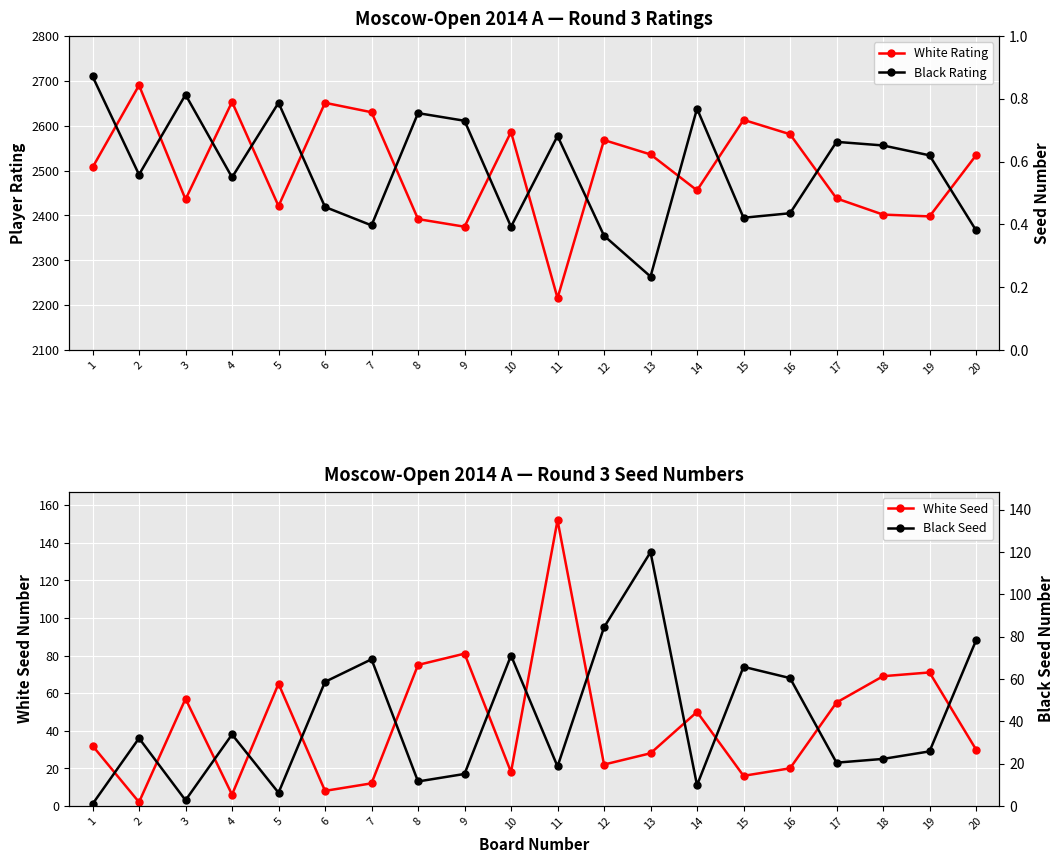

True or false: White Rating has a value of 530 at 19.

False